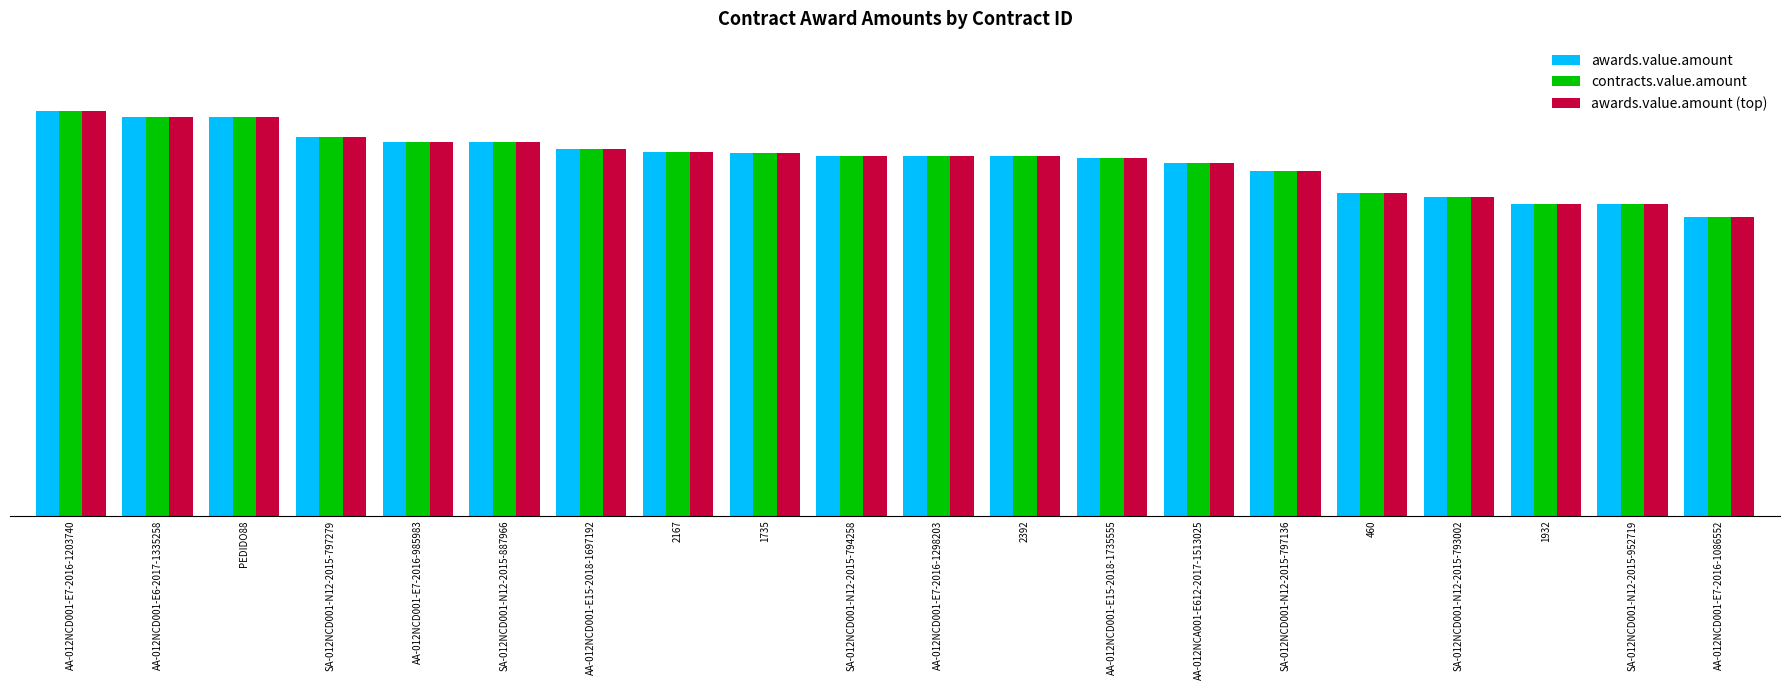

Reading left to right, what are all the values shown in this chart?

awards.value.amount: AA-012NCD001-E7-2016-1203740=32437.5	AA-012NCD001-E6-2017-1335258=31980.0	PEDIDO88=31980.0	SA-012NCD001-N12-2015-797279=30397.5	AA-012NCD001-E7-2016-985983=29947.5	SA-012NCD001-N12-2015-887966=29947.5	AA-012NCD001-E15-2018-1697192=29380.0	2167=29148.0	1735=29067.7	SA-012NCD001-N12-2015-794258=28854.0	AA-012NCD001-E7-2016-1298203=28800.0	2392=28800.0	AA-012NCD001-E15-2018-1735555=28683.0	AA-012NCA001-E612-2017-1513025=28287.8	SA-012NCD001-N12-2015-797136=27607.5	460=25893.9	SA-012NCD001-N12-2015-793002=25523.0	1932=25007.5	SA-012NCD001-N12-2015-952719=25007.5	AA-012NCD001-E7-2016-1086552=23985.0
contracts.value.amount: AA-012NCD001-E7-2016-1203740=32437.5	AA-012NCD001-E6-2017-1335258=31980.0	PEDIDO88=31980.0	SA-012NCD001-N12-2015-797279=30397.5	AA-012NCD001-E7-2016-985983=29947.5	SA-012NCD001-N12-2015-887966=29947.5	AA-012NCD001-E15-2018-1697192=29380.0	2167=29148.0	1735=29067.7	SA-012NCD001-N12-2015-794258=28854.0	AA-012NCD001-E7-2016-1298203=28800.0	2392=28800.0	AA-012NCD001-E15-2018-1735555=28683.0	AA-012NCA001-E612-2017-1513025=28287.8	SA-012NCD001-N12-2015-797136=27607.5	460=25893.9	SA-012NCD001-N12-2015-793002=25523.0	1932=25007.5	SA-012NCD001-N12-2015-952719=25007.5	AA-012NCD001-E7-2016-1086552=23985.0
awards.value.amount (top): AA-012NCD001-E7-2016-1203740=32437.5	AA-012NCD001-E6-2017-1335258=31980.0	PEDIDO88=31980.0	SA-012NCD001-N12-2015-797279=30397.5	AA-012NCD001-E7-2016-985983=29947.5	SA-012NCD001-N12-2015-887966=29947.5	AA-012NCD001-E15-2018-1697192=29380.0	2167=29148.0	1735=29067.7	SA-012NCD001-N12-2015-794258=28854.0	AA-012NCD001-E7-2016-1298203=28800.0	2392=28800.0	AA-012NCD001-E15-2018-1735555=28683.0	AA-012NCA001-E612-2017-1513025=28287.8	SA-012NCD001-N12-2015-797136=27607.5	460=25893.9	SA-012NCD001-N12-2015-793002=25523.0	1932=25007.5	SA-012NCD001-N12-2015-952719=25007.5	AA-012NCD001-E7-2016-1086552=23985.0